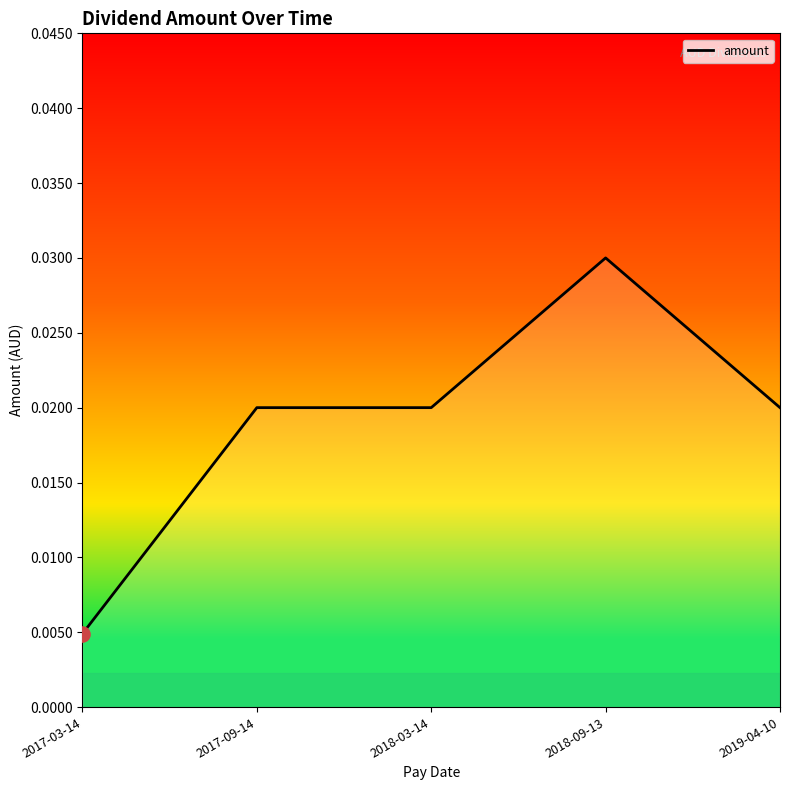

Between 2018-03-14 and 2017-03-14, which is larger?

2018-03-14